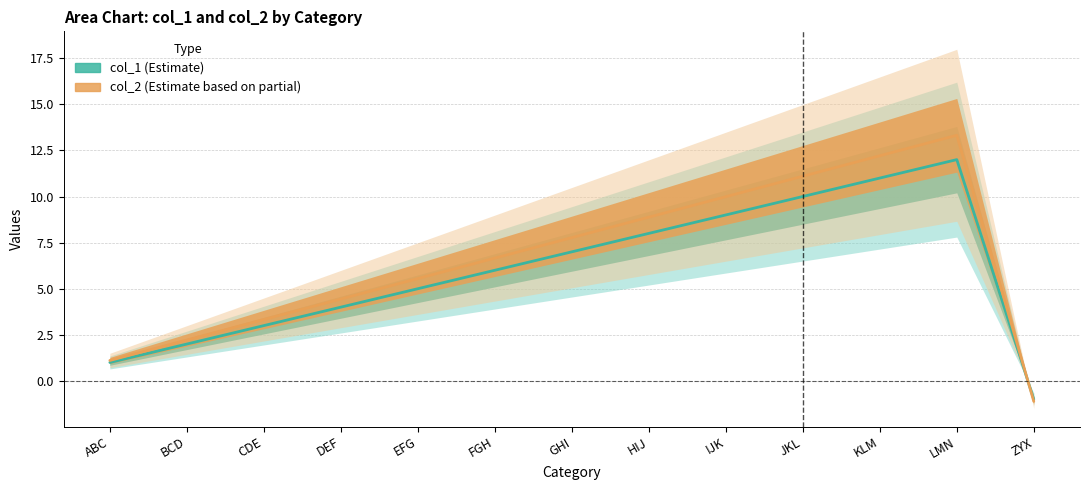

Which has a higher value, FGH or EFG?

FGH